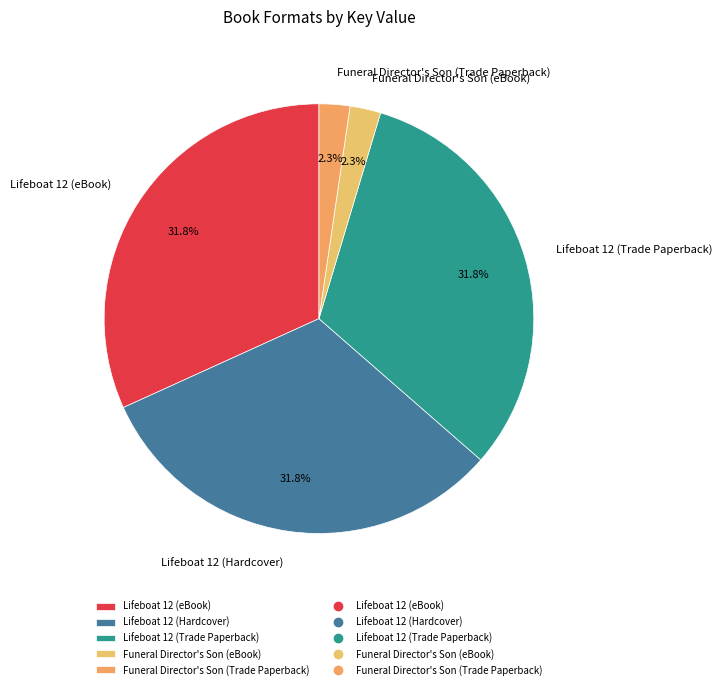

Is there any slice that represents more than half of the pie?

No